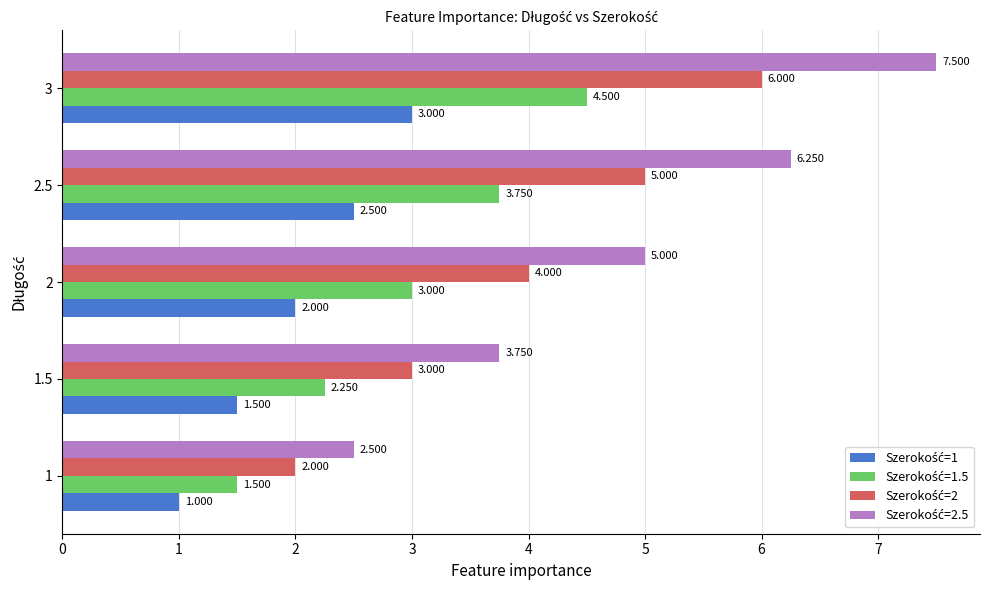

Which category has the highest value across all series?

3